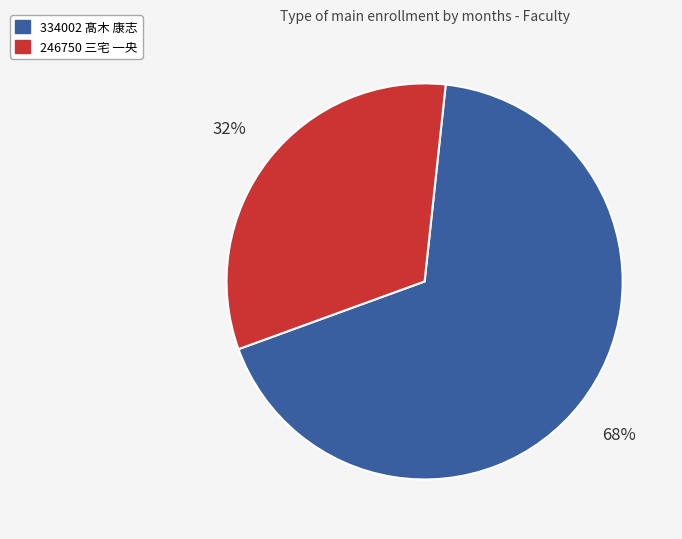

Rank the categories by value from highest to lowest.

334002 髙木 康志, 246750 三宅 一央